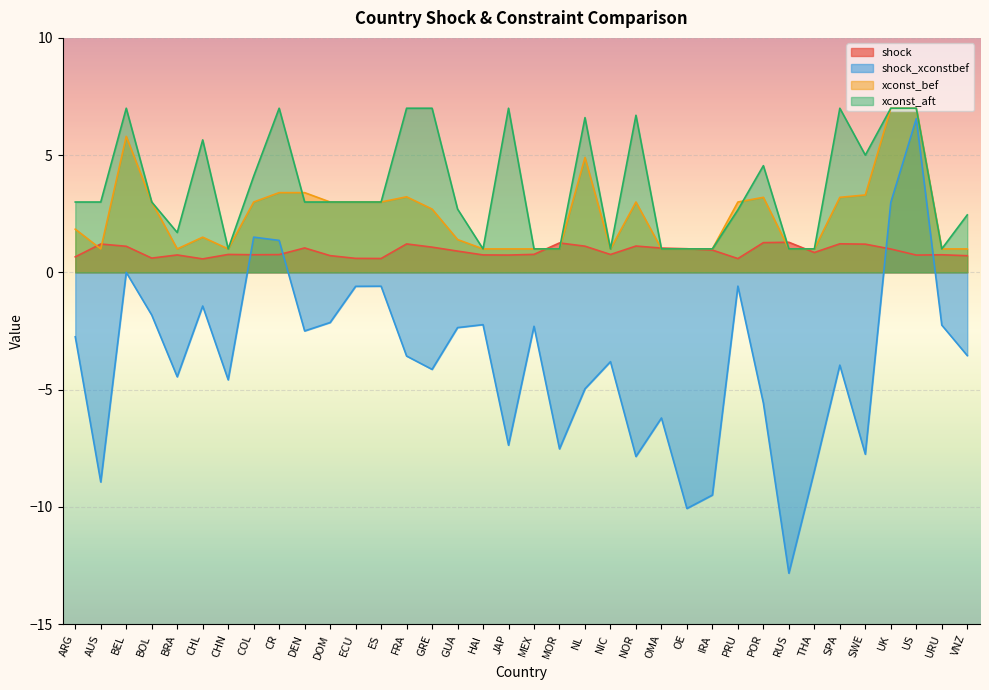

Which series has the largest range (max minus min)?

shock_xconstbef